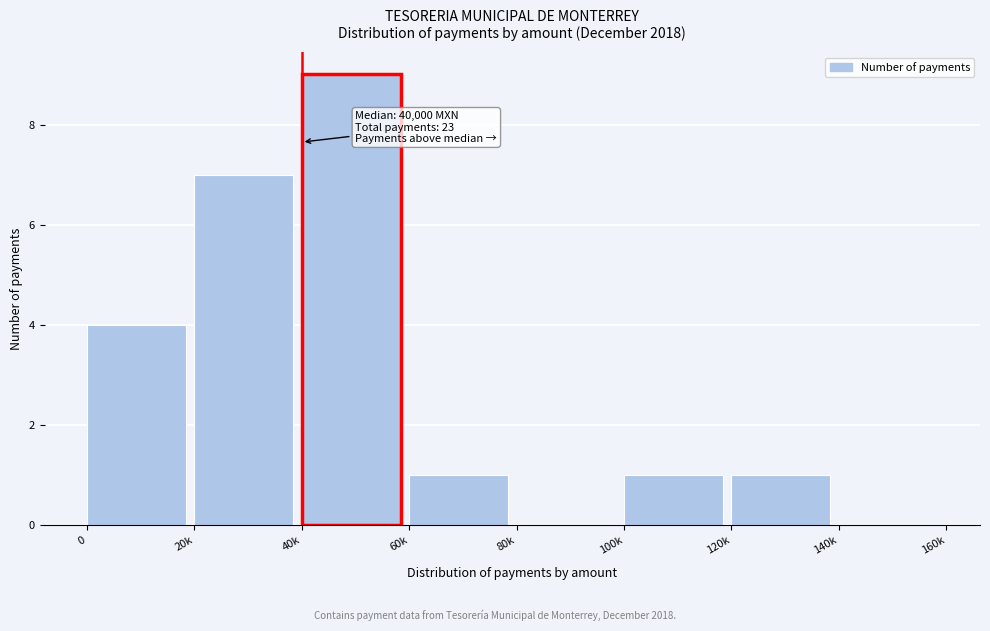

Reading left to right, list all the values displayed in this chart.

0=4	20k=7	40k=9	60k=1	80k=0	100k=1	120k=1	140k=0